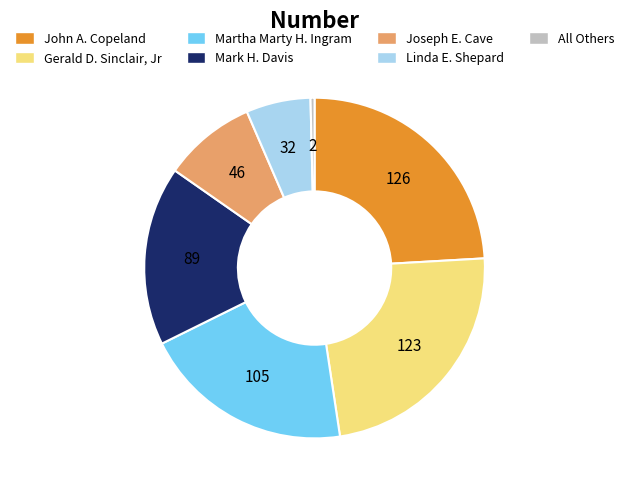

Does any single category account for the majority?

No